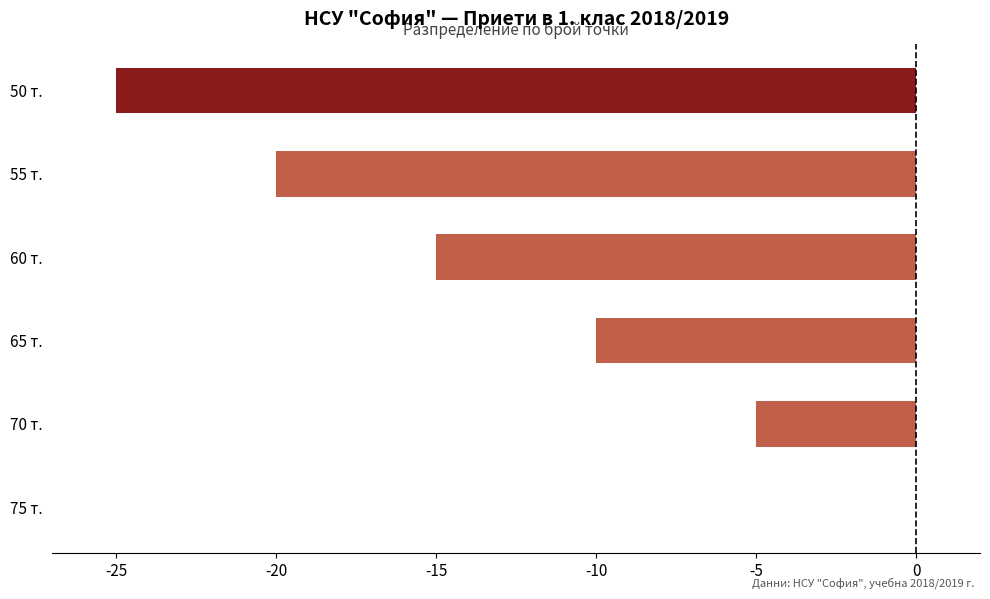

Which label corresponds to the largest value in the chart?

75 т.